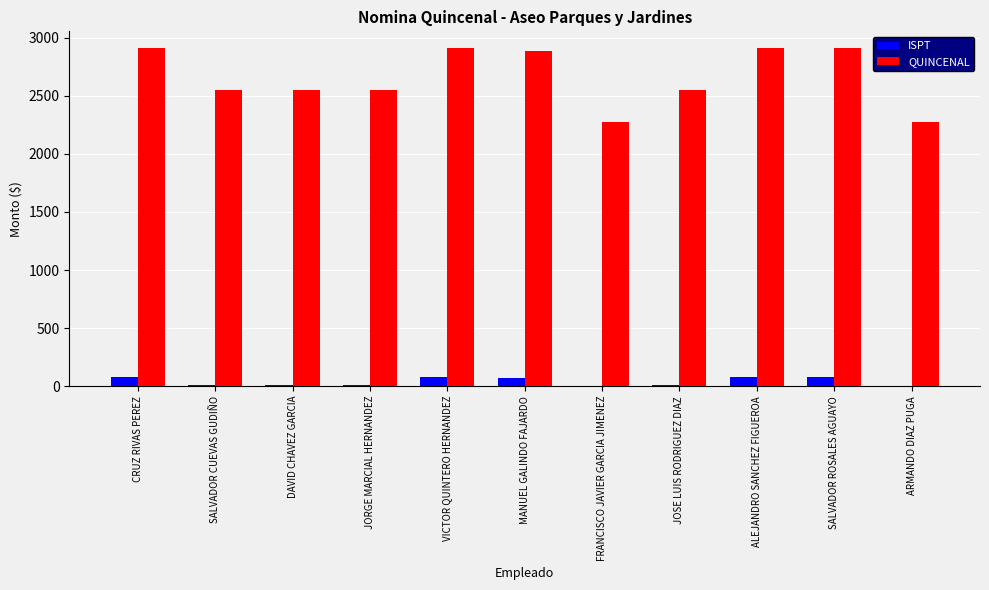

What is the sum of all QUINCENAL values?

29255.8